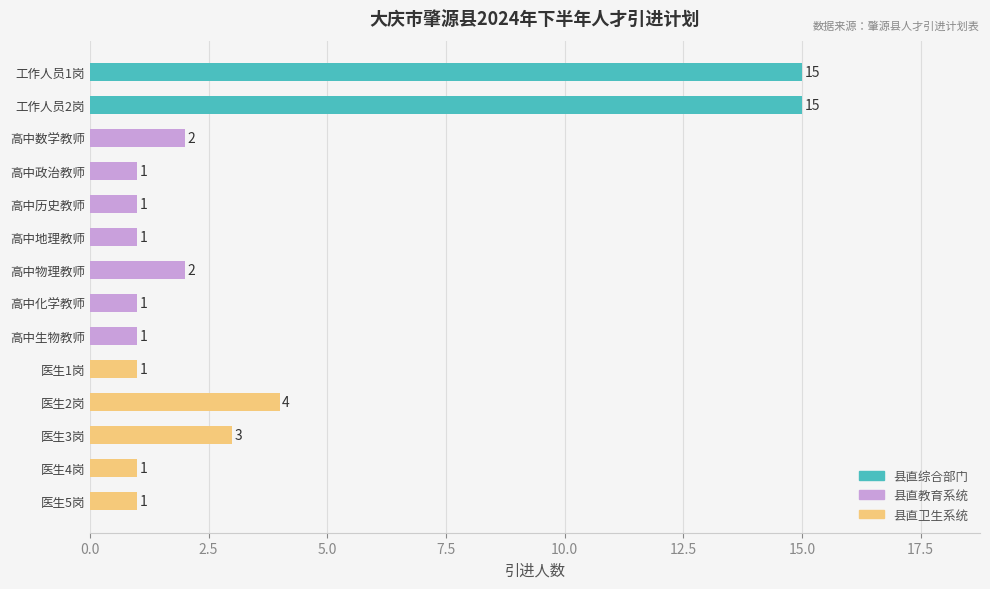

What is the change in value from 工作人员2岗 to 高中政治教师?

-14